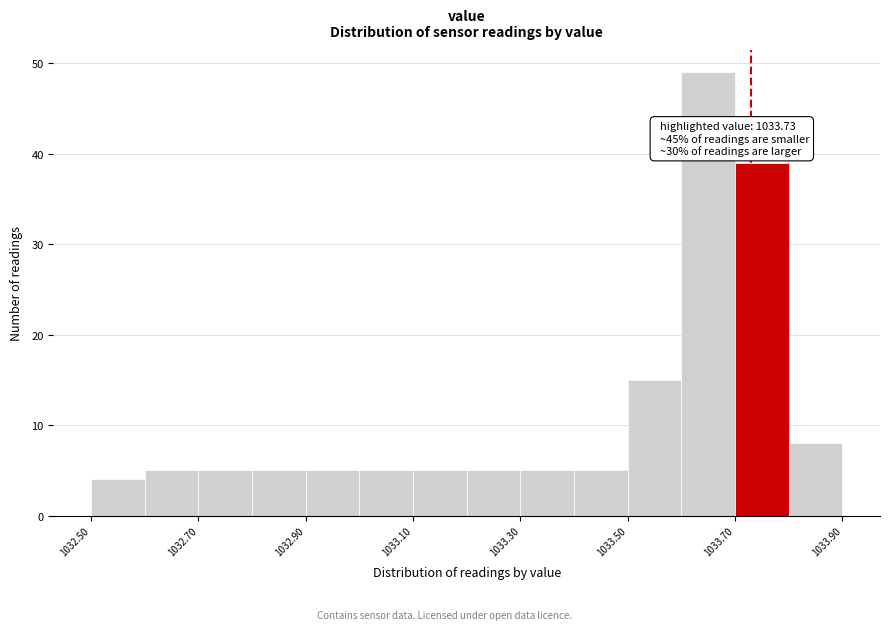

Which range on the x-axis has the tallest bar?

1033.6 to 1033.7